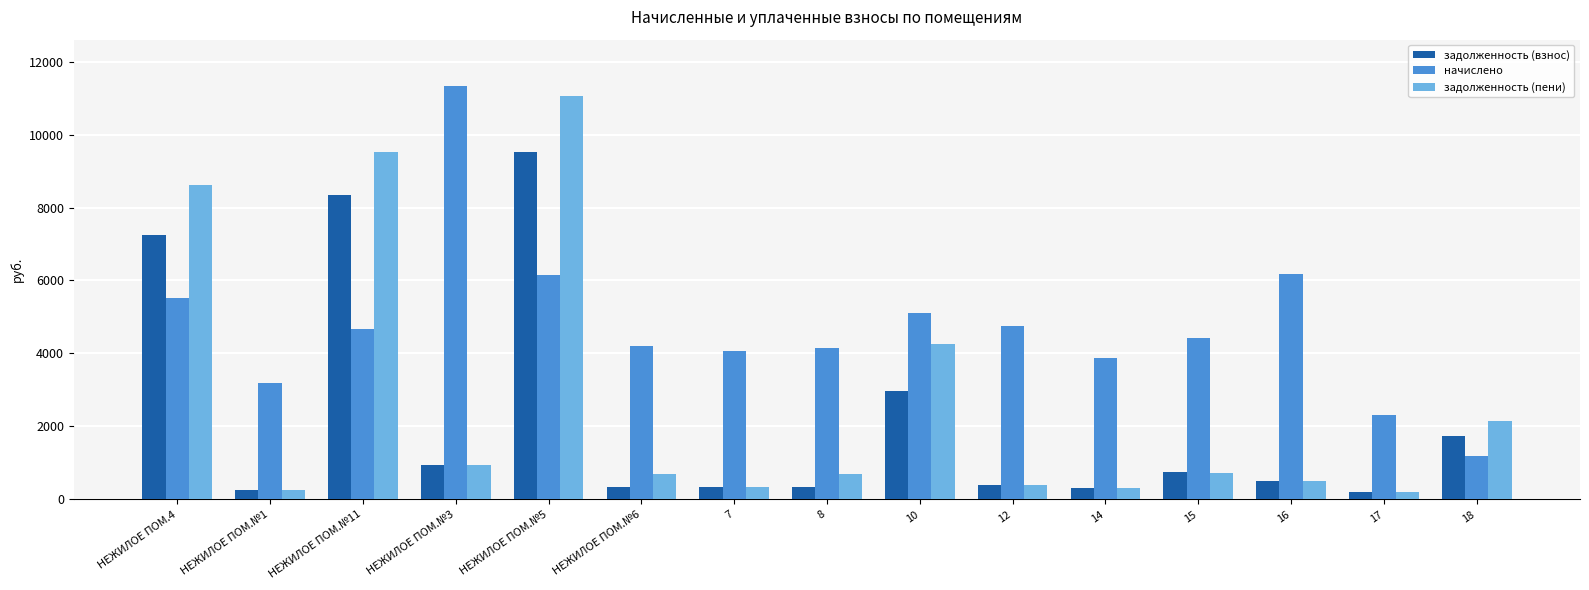

What are all the series names shown in the legend?

задолженность (взнос), начислено, задолженность (пени)